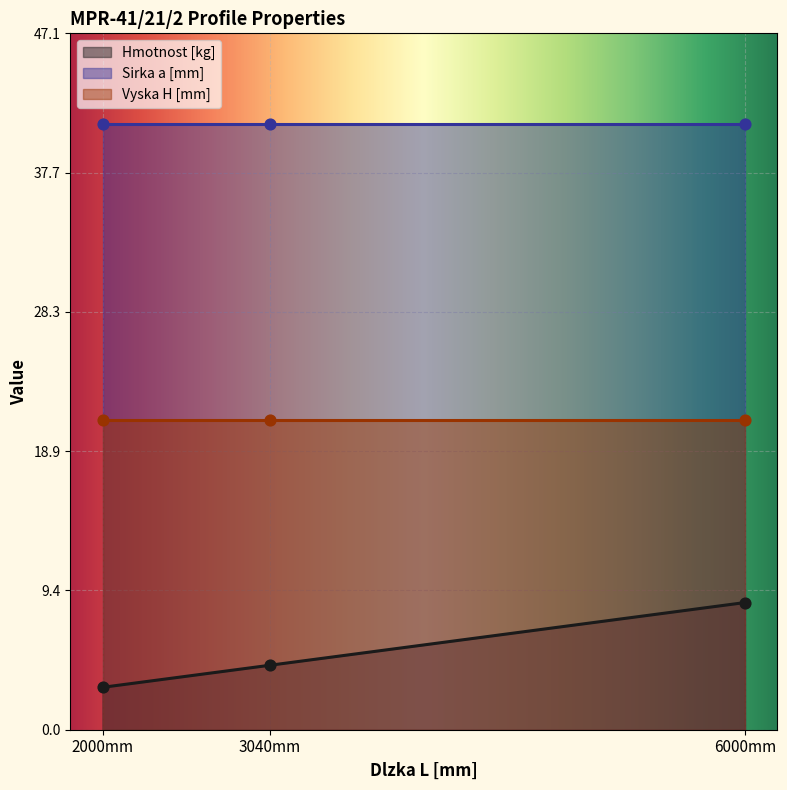

Which series has the largest Y range (max minus min)?

Hmotnost [kg]